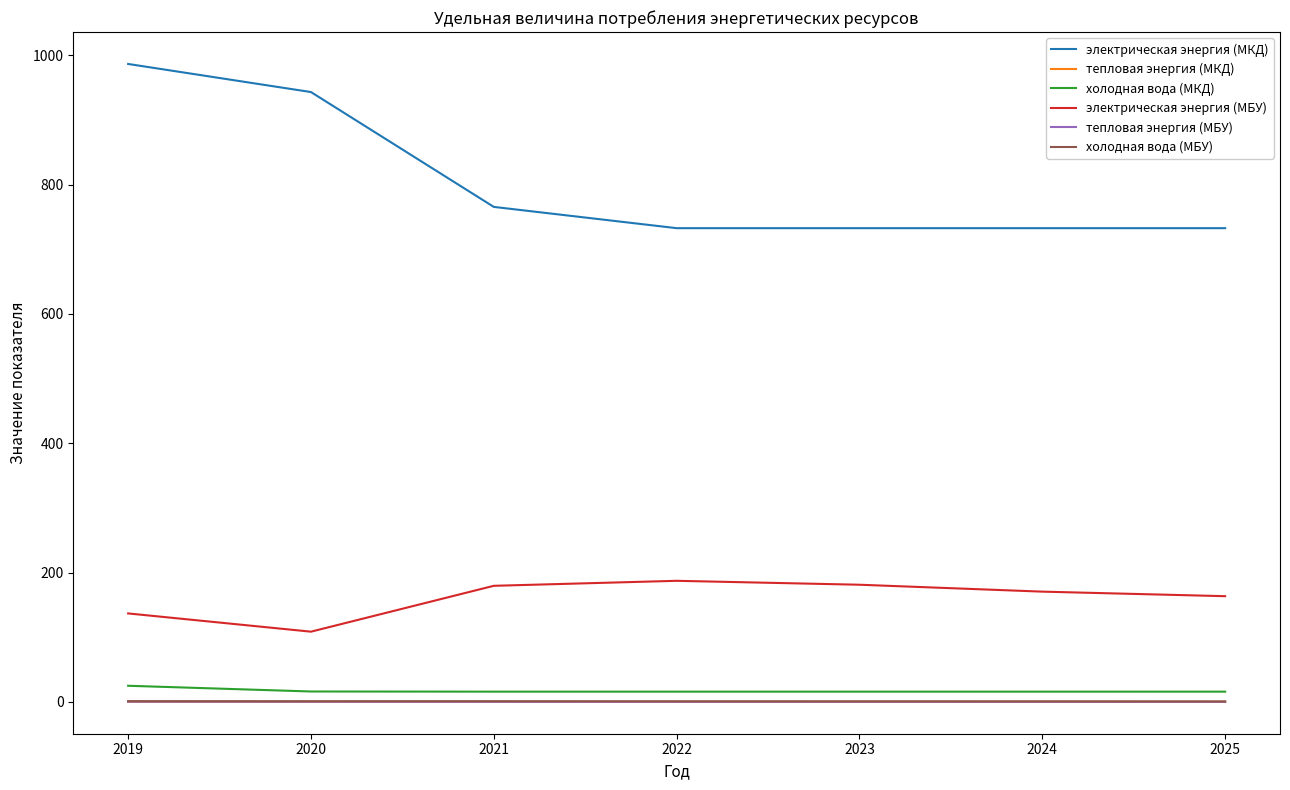

What is the difference between the highest and lowest values at 2019?

986.3